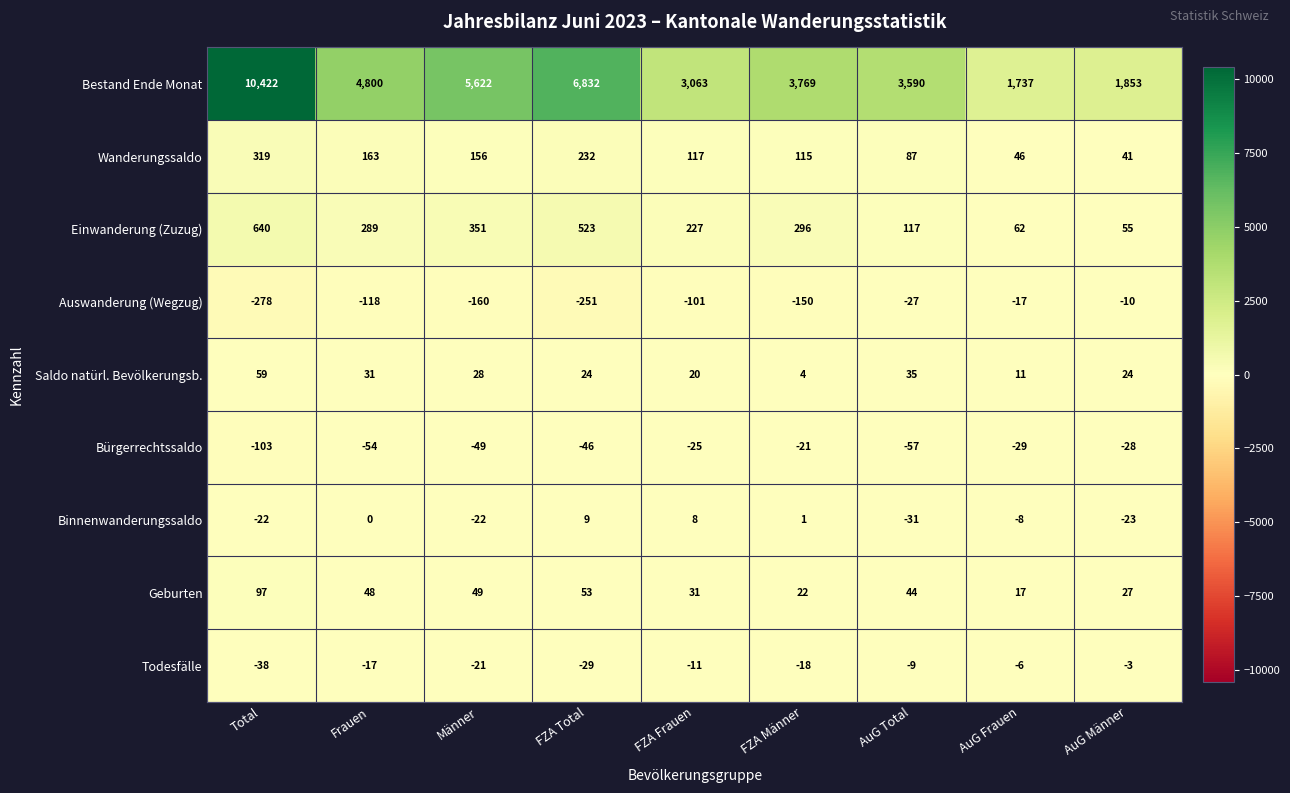

Where does the Einwanderung (Zuzug) series first go above 289?

Total